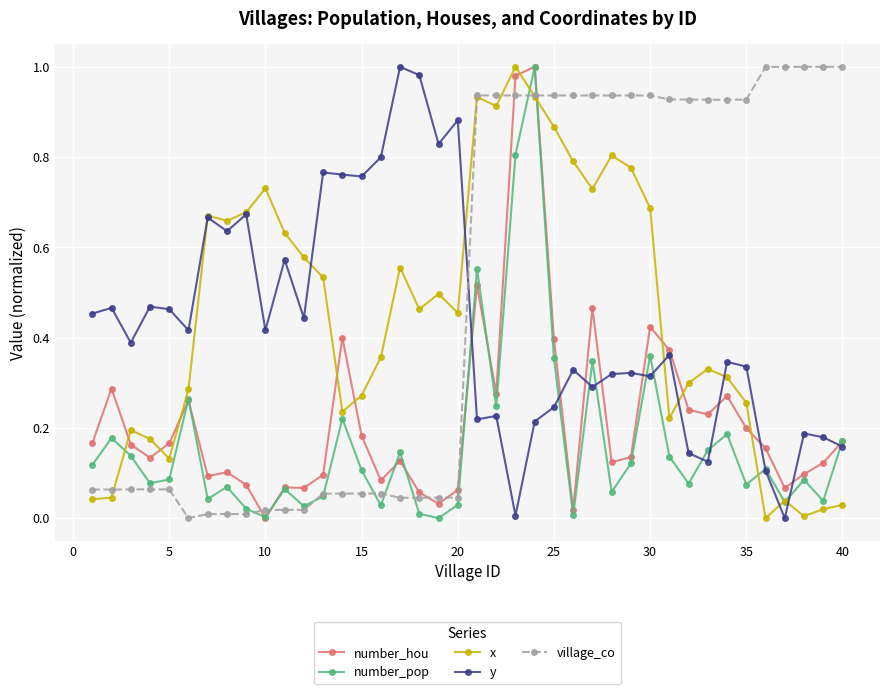

How many data points in number_hou are above 0?

39